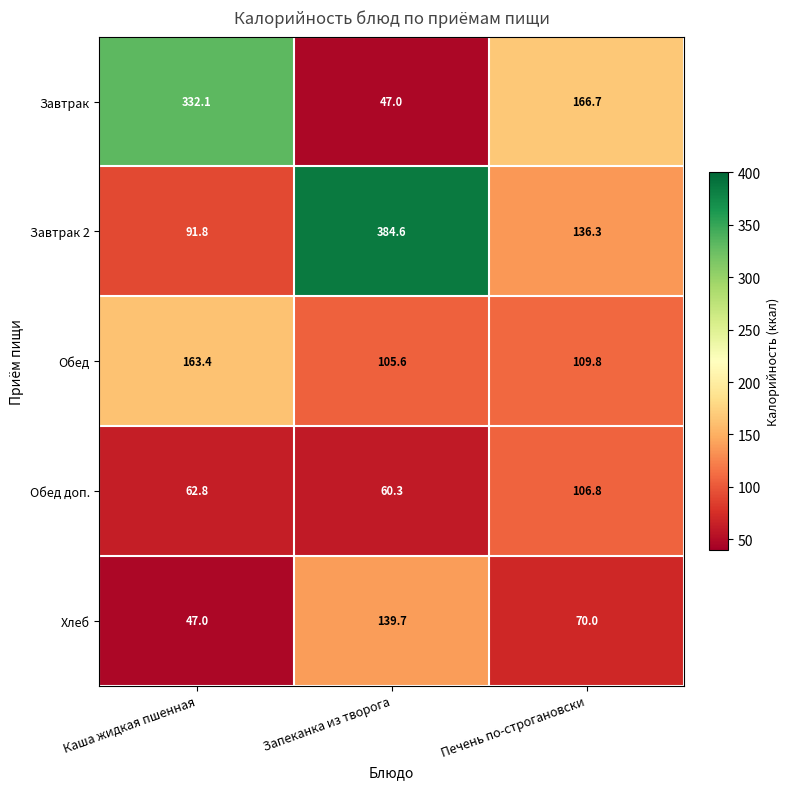

The Обед series shows 185.4 at Печень по-строгановски. True or false?

False